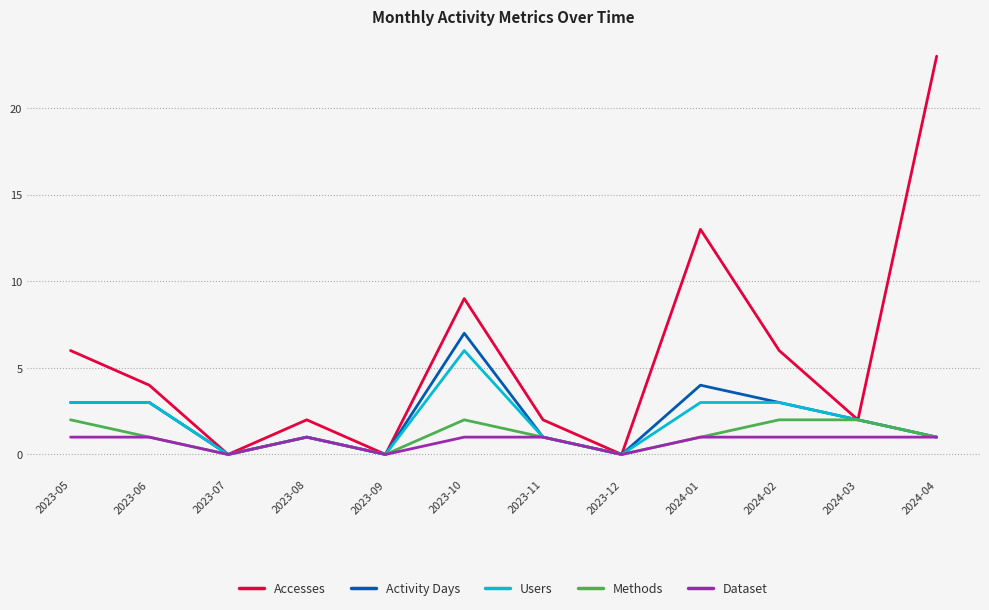

Which series has the widest spread of values?

Accesses